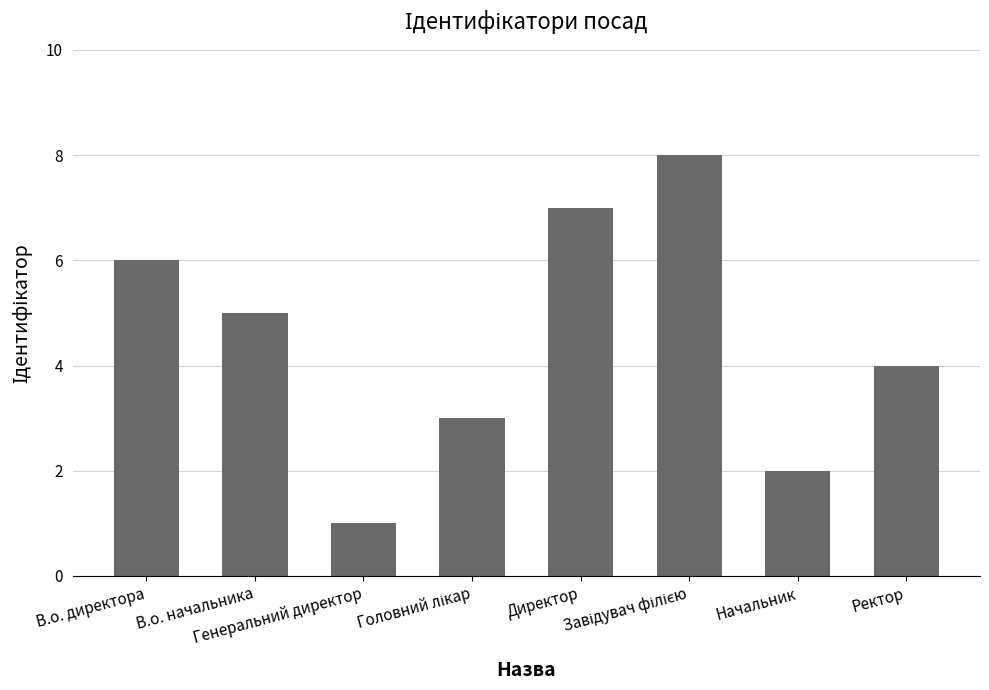

Are the bars grouped side by side (vs. stacked)?

No